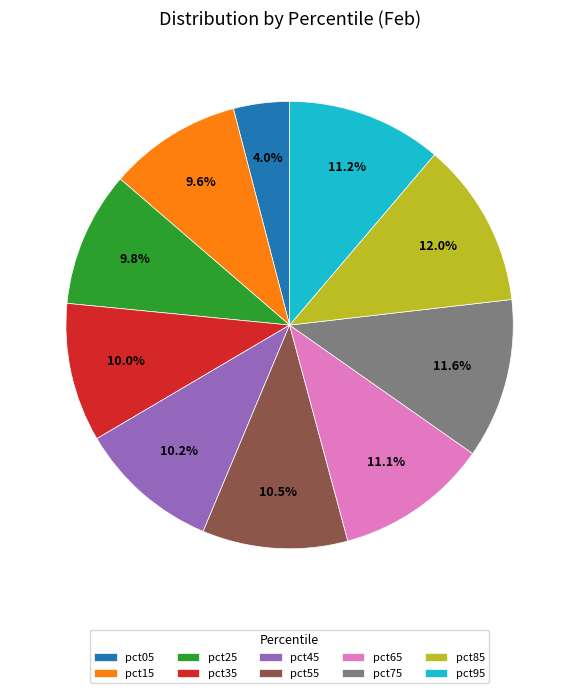

How many segments does this pie chart have?

10